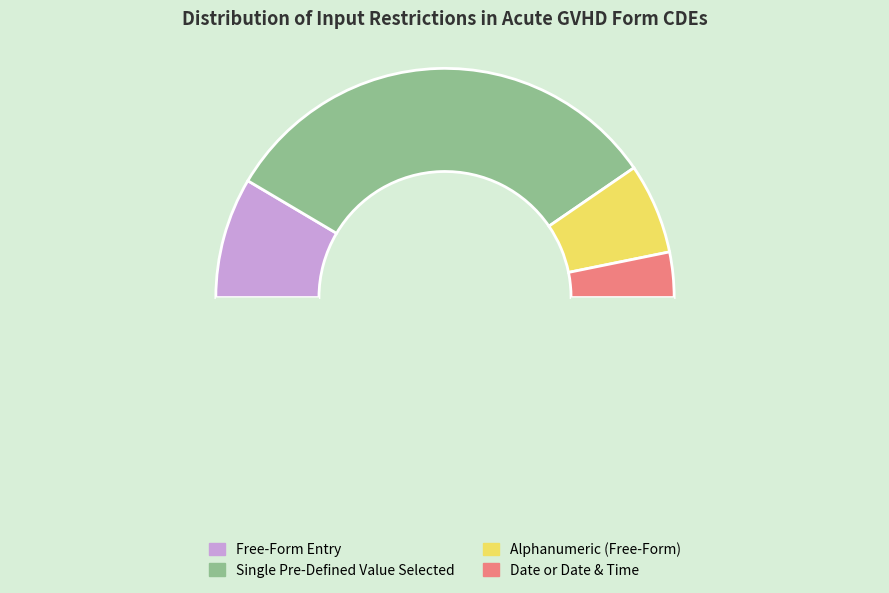

How many segments does this pie chart have?

5